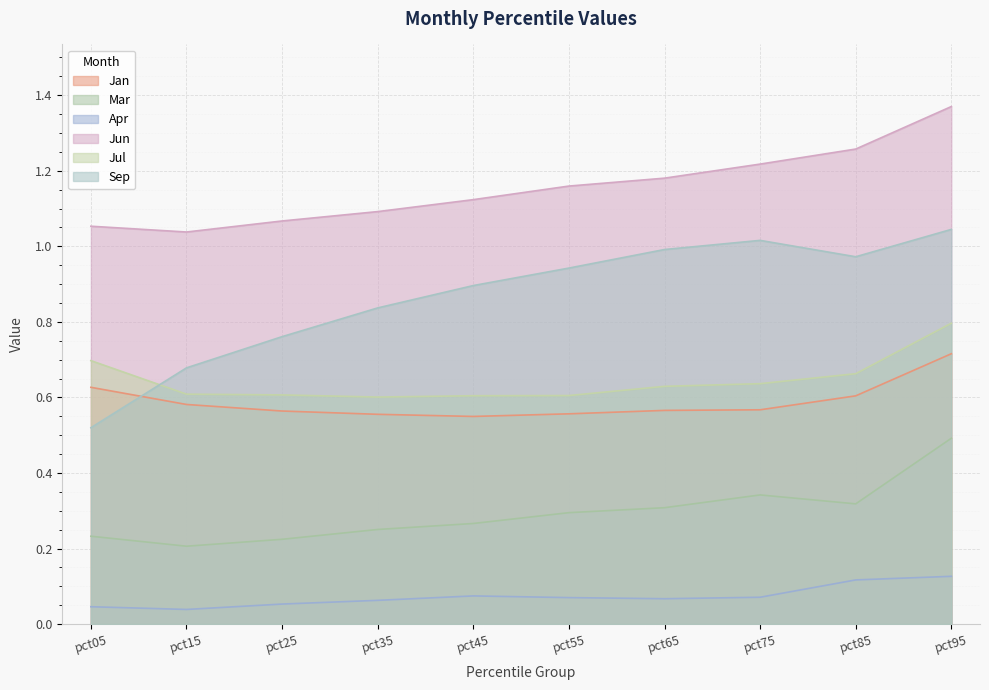

True or false: Jun and Apr cross at least once.

False